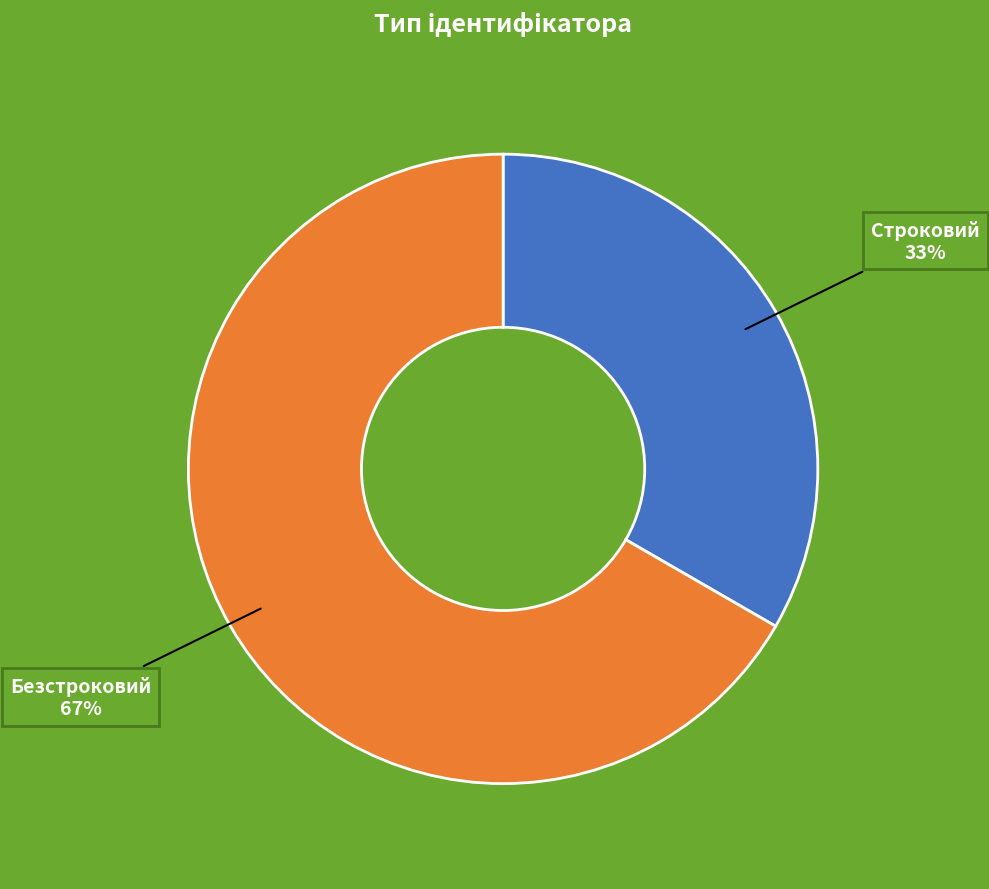

Is it true that Строковий is 48% of the pie?

False